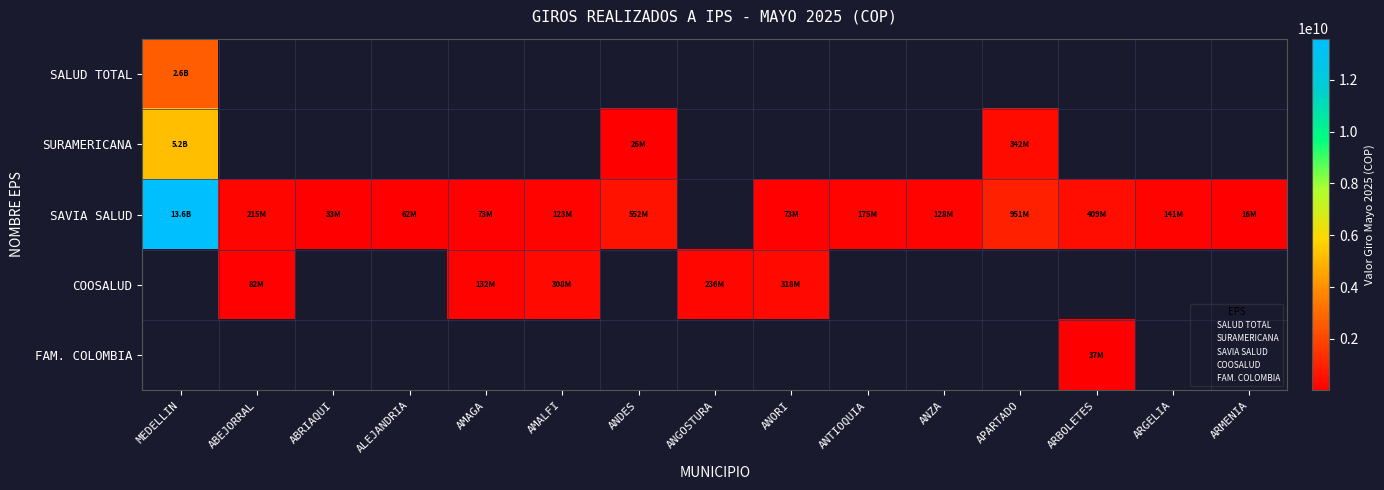

How many series are shown in this chart?

5